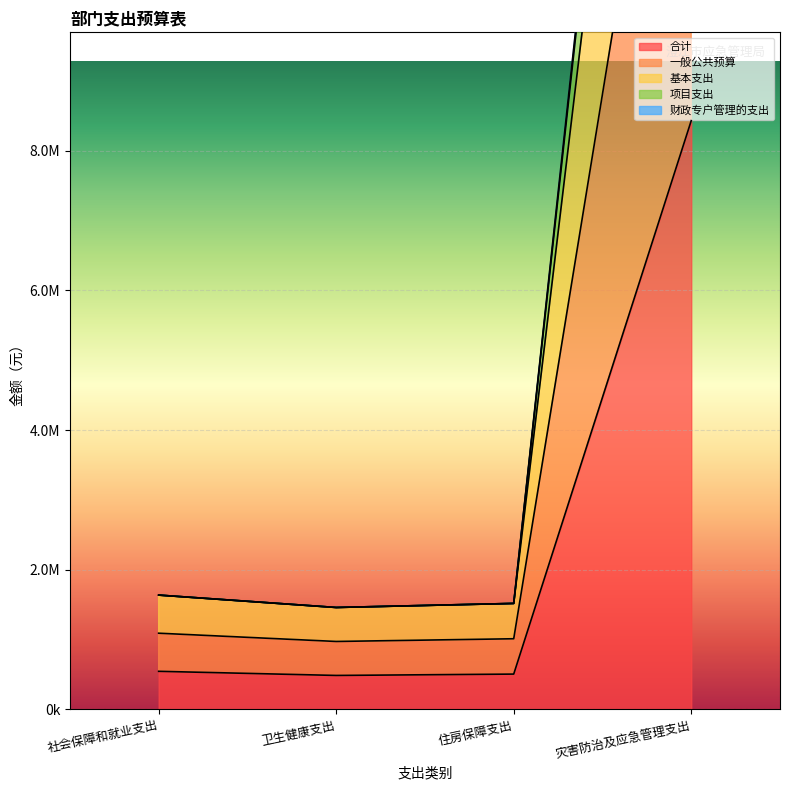

What is the difference between the 合计 values at 住房保障支出 and 社会保障和就业支出?

39734.4